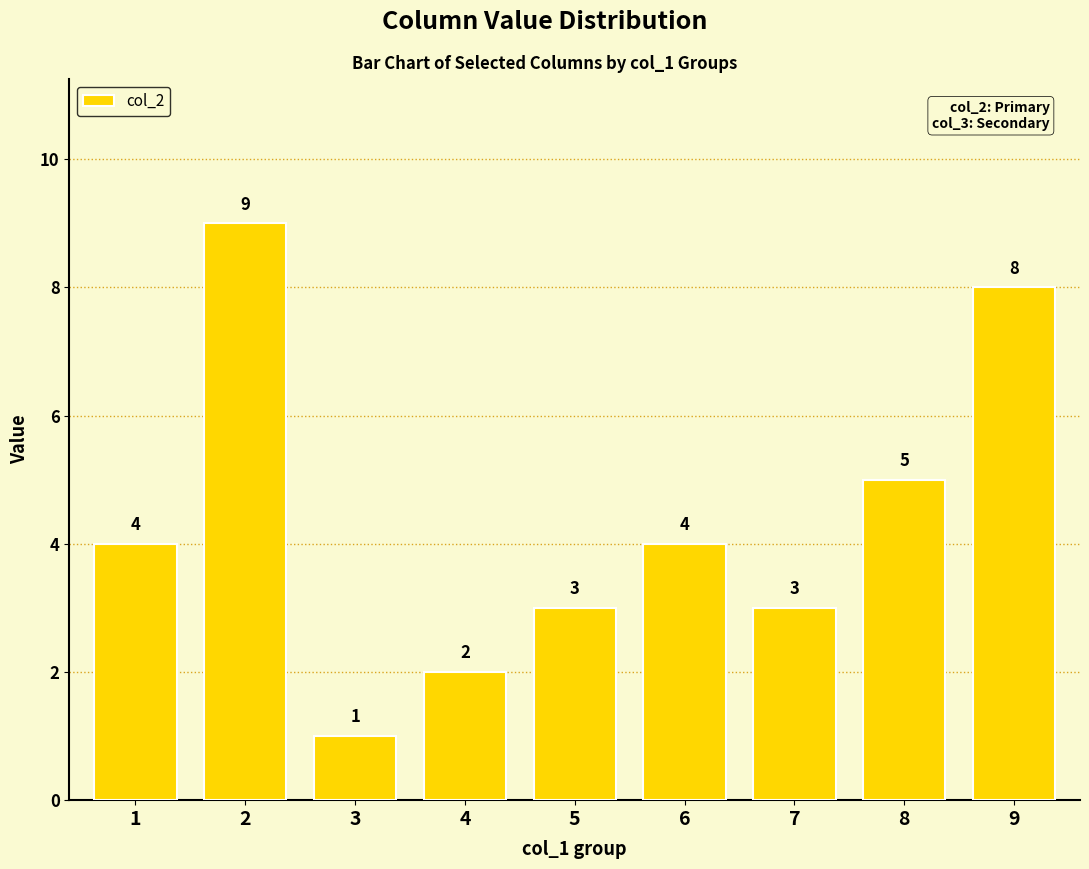

Are the bars grouped side by side (vs. stacked)?

No